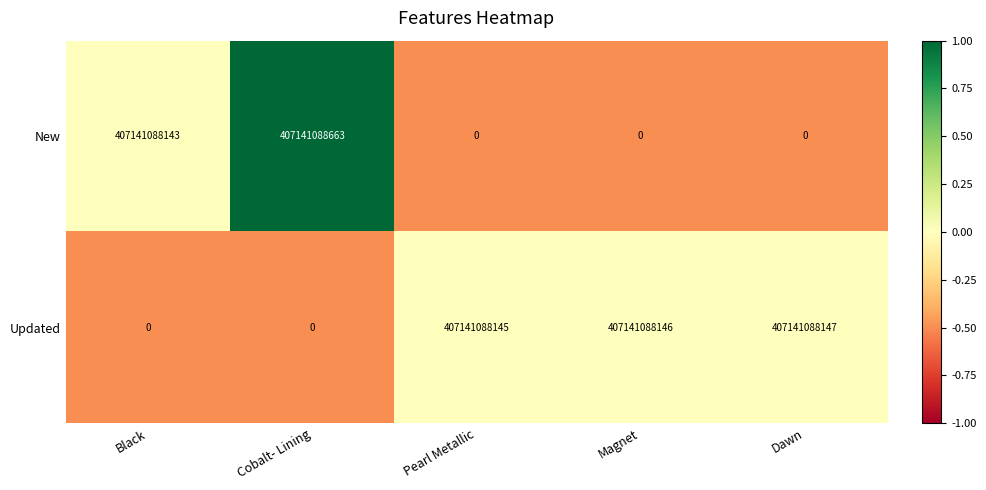

Reading left to right, list all the values displayed in this chart.

New: 407141088143	407141088663	0	0	0
Updated: 0	0	407141088145	407141088146	407141088147